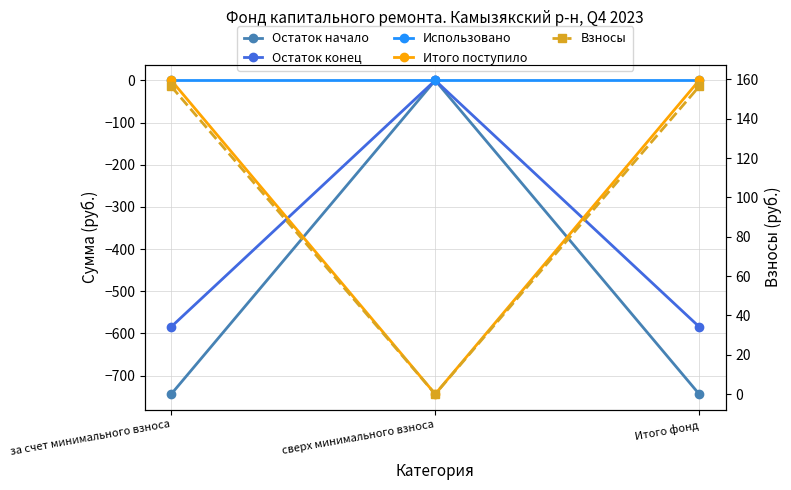

How many lines are shown in the chart?

5